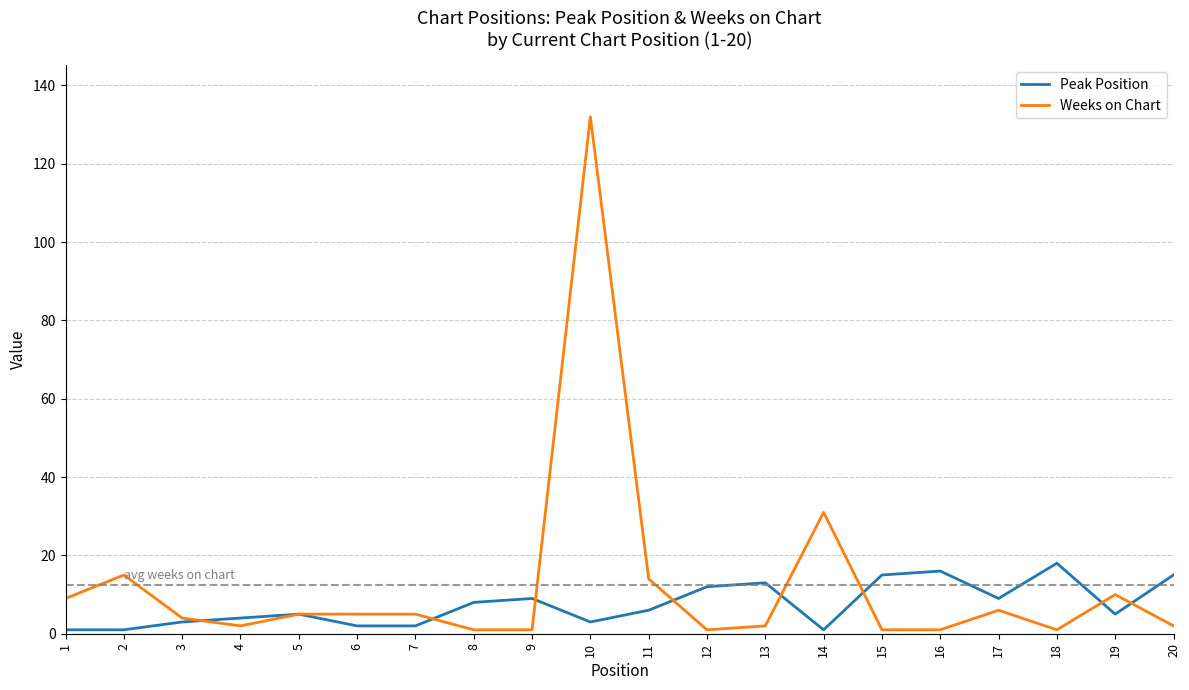

Which series has the largest range (max minus min)?

Weeks on Chart